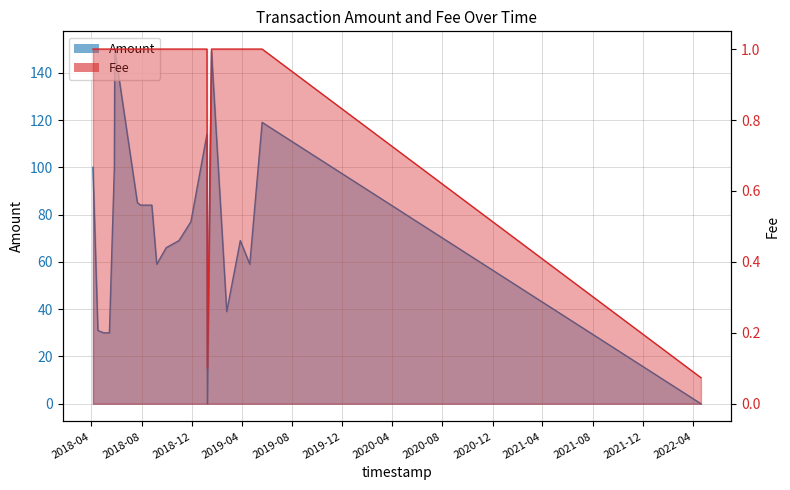

How many interior local valleys does the Amount series have?

4